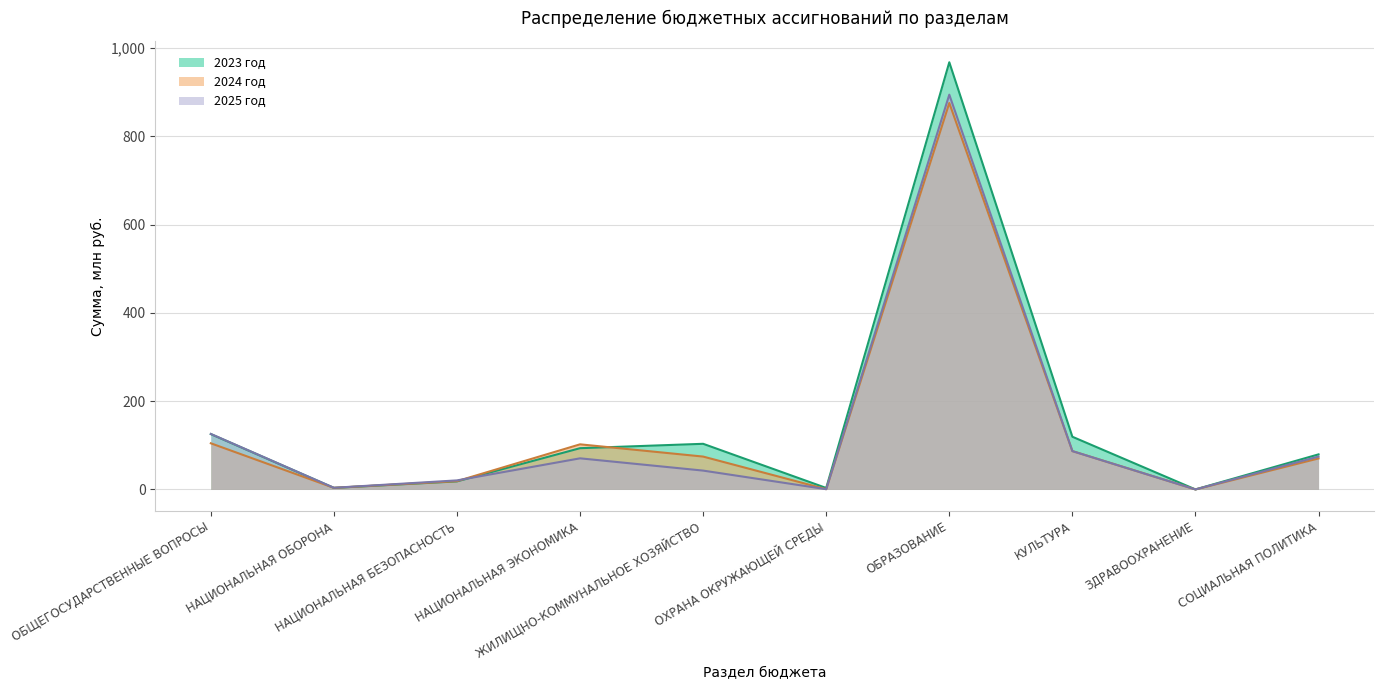

How many data points in 2024 год are less than 74?

5